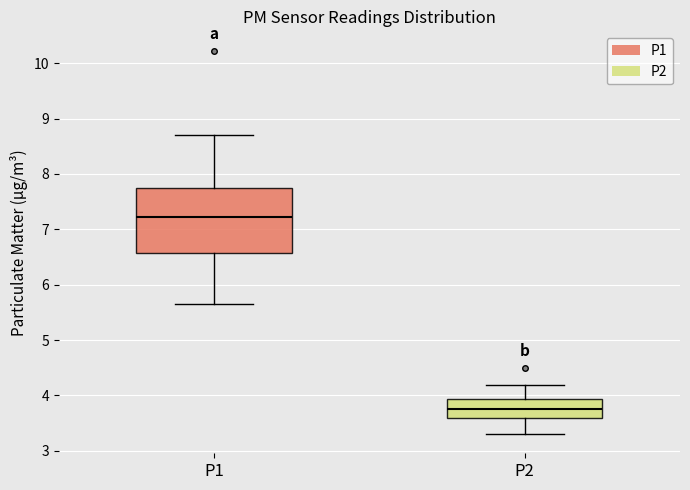

Which box has the highest median line?

P1